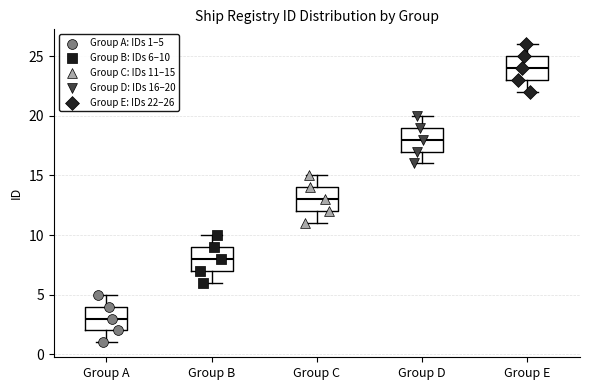

Where is the lower edge of the box for Group E on the y-axis? The values are not printed on the chart, so give them approximately, as read against the axis.

23